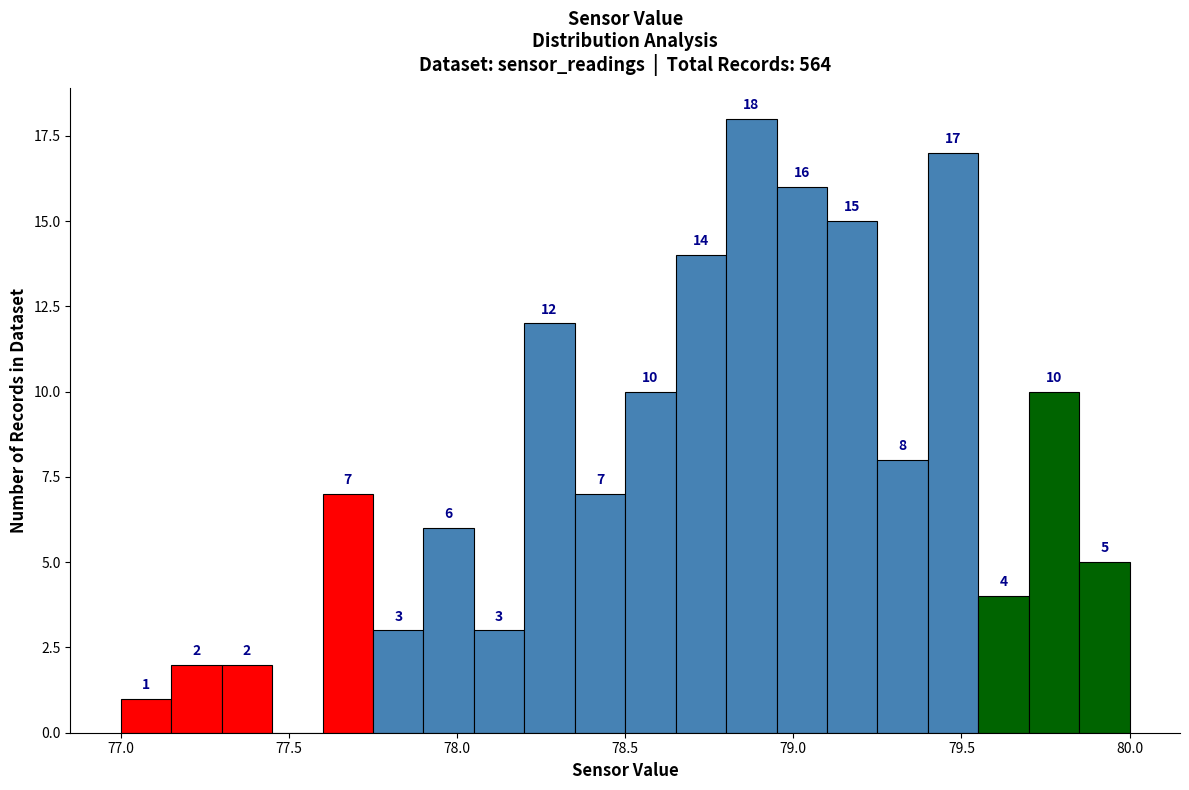

Read against the x-axis, roughly where is the centre of the tallest bar?

78.90